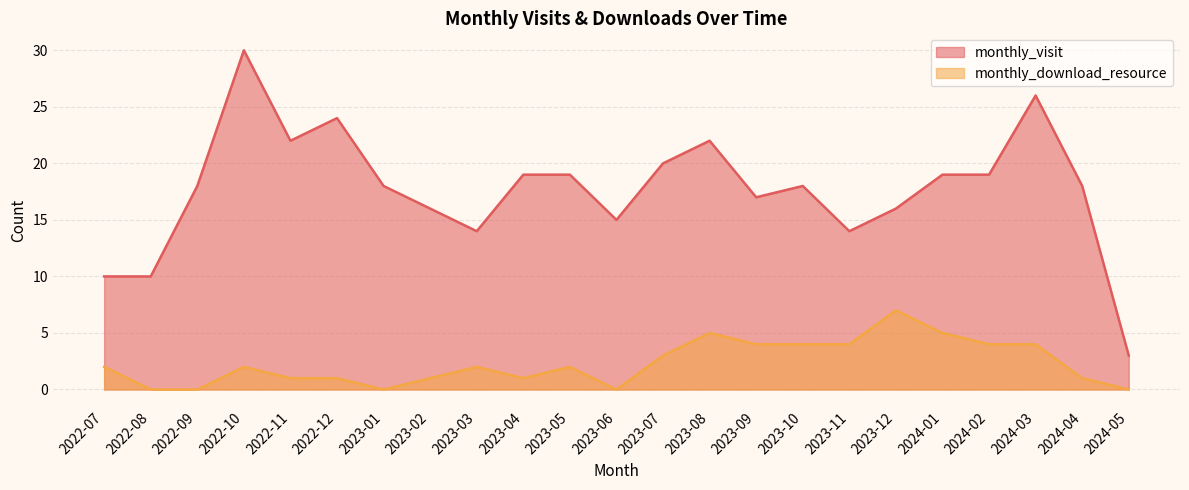

What is the sum of the monthly_visit values at 2023-08 and 2023-07?

42